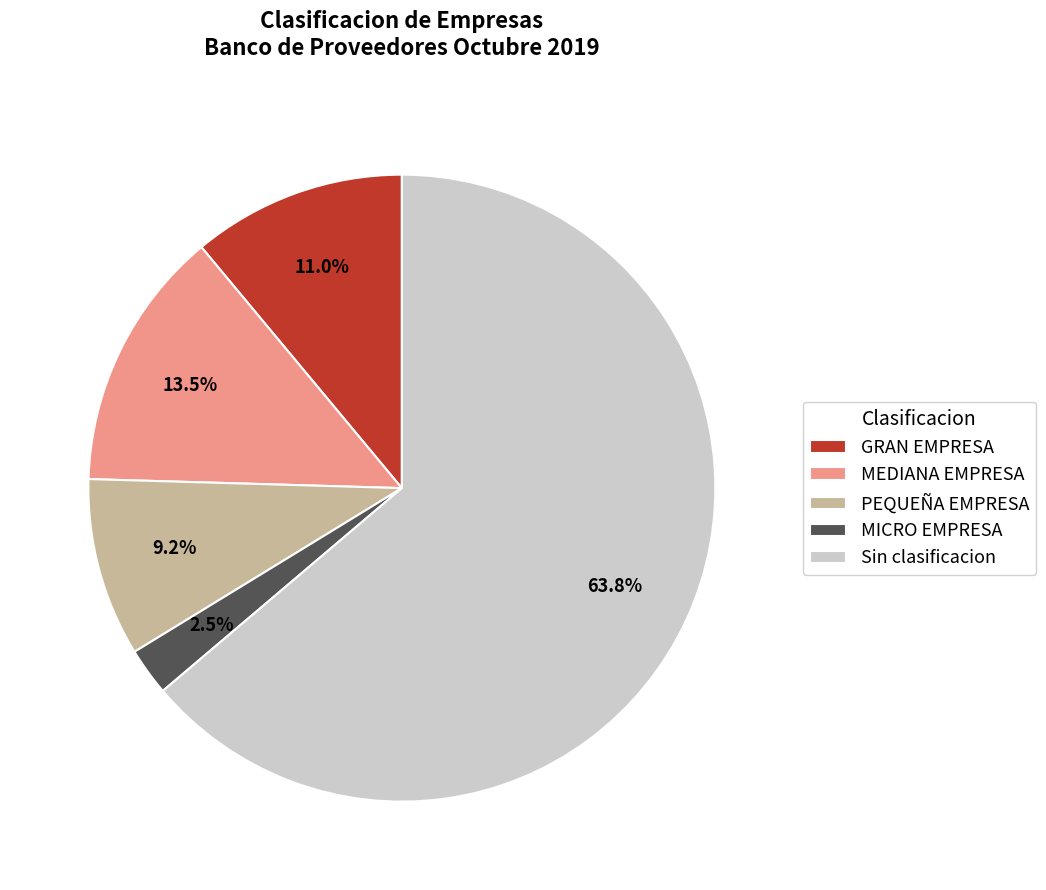

To the nearest percent, what is the difference between the largest and smallest slice percentages?

61%